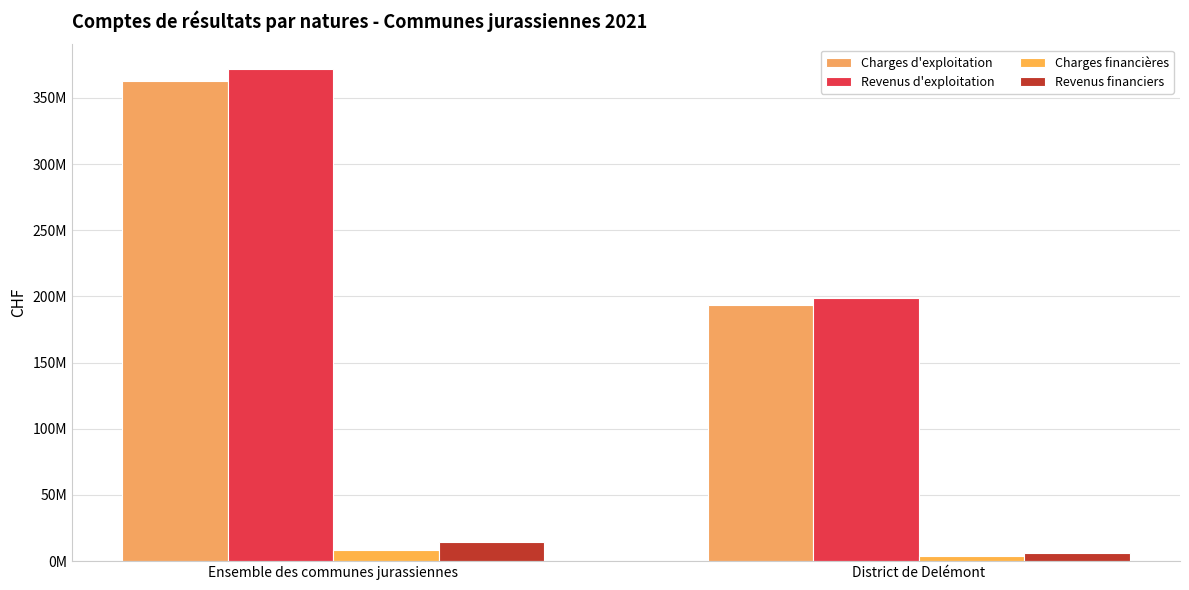

Rank the categories by Revenus financiers value from highest to lowest.

Ensemble des communes jurassiennes, District de Delémont